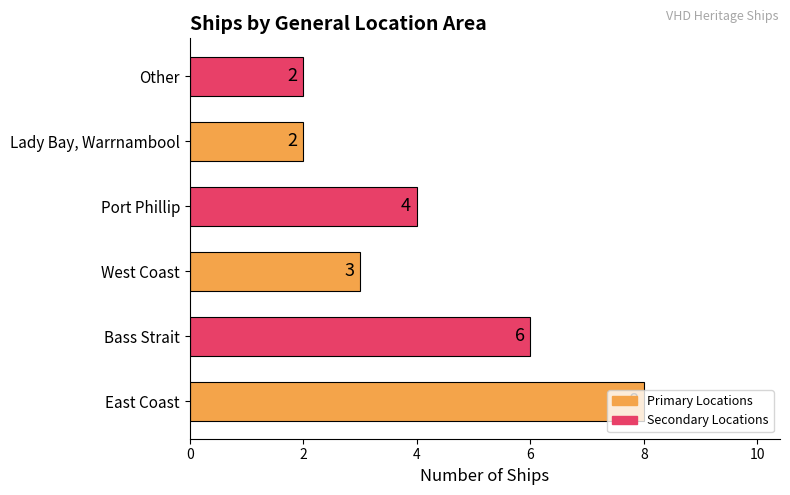

How many values are between 2 and 6?

5